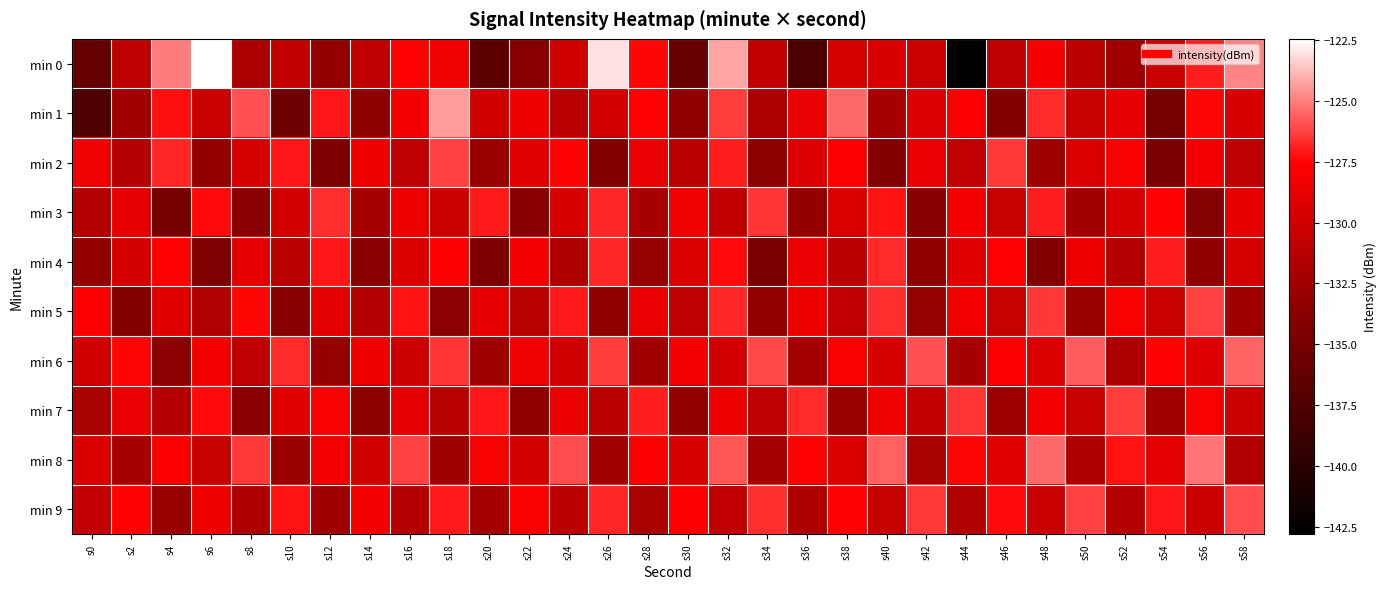

Reading left to right, what are all the values shown in this chart?

min 0: s0=-136.0	s2=-131.0	s4=-125.0	s6=-122.4	s8=-131.9	s10=-130.8	s12=-133.2	s14=-130.9	s16=-127.6	s18=-128.3	s20=-136.7	s22=-133.9	s24=-130.1	s26=-123.0	s28=-127.4	s30=-135.9	s32=-124.2	s34=-130.7	s36=-137.7	s38=-129.7	s40=-129.5	s42=-130.4	s44=-142.8	s46=-130.9	s48=-128.1	s50=-131.0	s52=-132.5	s54=-130.4	s56=-127.0	s58=-124.9
min 1: s0=-137.6	s2=-132.4	s4=-127.3	s6=-130.4	s8=-125.9	s10=-135.5	s12=-127.1	s14=-133.5	s16=-128.0	s18=-124.4	s20=-130.1	s22=-128.5	s24=-131.2	s26=-129.8	s28=-127.6	s30=-133.4	s32=-126.3	s34=-131.9	s36=-128.7	s38=-125.4	s40=-132.1	s42=-129.3	s44=-127.8	s46=-134.2	s48=-126.7	s50=-130.5	s52=-128.9	s54=-135.1	s56=-127.4	s58=-129.6
min 2: s0=-128.3	s2=-131.5	s4=-126.8	s6=-133.2	s8=-129.7	s10=-127.1	s12=-134.6	s14=-128.4	s16=-130.9	s18=-126.2	s20=-132.8	s22=-129.1	s24=-127.5	s26=-134.3	s28=-128.7	s30=-131.2	s32=-126.9	s34=-133.5	s36=-129.3	s38=-127.7	s40=-134.1	s42=-128.6	s44=-130.8	s46=-126.4	s48=-132.6	s50=-129.5	s52=-127.9	s54=-134.7	s56=-128.2	s58=-131.0
min 3: s0=-131.4	s2=-128.8	s4=-135.0	s6=-127.3	s8=-133.7	s10=-129.9	s12=-126.6	s14=-132.3	s16=-128.5	s18=-130.2	s20=-127.0	s22=-133.9	s24=-129.6	s26=-126.8	s28=-132.1	s30=-128.3	s32=-130.7	s34=-126.5	s36=-133.2	s38=-129.4	s40=-127.2	s42=-133.8	s44=-128.1	s46=-130.5	s48=-126.9	s50=-132.4	s52=-129.7	s54=-127.5	s56=-134.0	s58=-128.8
min 4: s0=-133.1	s2=-129.8	s4=-127.6	s6=-134.4	s8=-128.9	s10=-131.3	s12=-127.1	s14=-133.7	s16=-129.4	s18=-127.8	s20=-134.5	s22=-128.2	s24=-131.7	s26=-126.8	s28=-133.0	s30=-129.5	s32=-127.3	s34=-134.8	s36=-128.6	s38=-131.1	s40=-126.7	s42=-133.4	s44=-129.2	s46=-127.6	s48=-134.2	s50=-128.5	s52=-131.4	s54=-126.9	s56=-133.3	s58=-129.7
min 5: s0=-127.8	s2=-134.1	s4=-129.2	s6=-131.6	s8=-127.4	s10=-133.8	s12=-129.0	s14=-131.4	s16=-127.2	s18=-133.6	s20=-128.8	s22=-131.2	s24=-127.0	s26=-133.4	s28=-128.6	s30=-131.0	s32=-126.8	s34=-133.2	s36=-128.4	s38=-130.8	s40=-126.6	s42=-133.0	s44=-128.2	s46=-130.6	s48=-126.4	s50=-132.8	s52=-128.0	s54=-130.4	s56=-126.2	s58=-132.6
min 6: s0=-130.0	s2=-127.4	s4=-133.6	s6=-128.2	s8=-130.9	s10=-126.7	s12=-133.1	s14=-128.5	s16=-130.3	s18=-126.5	s20=-132.7	s22=-128.3	s24=-130.1	s26=-126.3	s28=-132.5	s30=-128.1	s32=-129.9	s34=-126.1	s36=-132.3	s38=-127.9	s40=-129.7	s42=-125.9	s44=-132.1	s46=-127.7	s48=-129.5	s50=-125.7	s52=-131.9	s54=-127.5	s56=-129.3	s58=-125.5
min 7: s0=-132.0	s2=-128.7	s4=-131.5	s6=-127.3	s8=-133.7	s10=-129.1	s12=-127.9	s14=-133.5	s16=-128.9	s18=-131.3	s20=-127.1	s22=-133.3	s24=-128.7	s26=-131.1	s28=-126.9	s30=-133.1	s32=-128.5	s34=-130.9	s36=-126.7	s38=-132.9	s40=-128.3	s42=-130.7	s44=-126.5	s46=-132.7	s48=-128.1	s50=-130.5	s52=-126.3	s54=-132.5	s56=-127.9	s58=-130.3
min 8: s0=-129.5	s2=-132.2	s4=-127.8	s6=-130.6	s8=-126.4	s10=-132.8	s12=-128.2	s14=-130.0	s16=-126.2	s18=-132.6	s20=-128.0	s22=-129.8	s24=-126.0	s26=-132.4	s28=-127.8	s30=-129.6	s32=-125.8	s34=-132.2	s36=-127.6	s38=-129.4	s40=-125.6	s42=-132.0	s44=-127.4	s46=-129.2	s48=-125.4	s50=-131.8	s52=-127.2	s54=-129.0	s56=-125.2	s58=-131.6
min 9: s0=-130.8	s2=-127.5	s4=-132.9	s6=-128.4	s8=-131.7	s10=-127.2	s12=-132.6	s14=-128.1	s16=-131.4	s18=-127.0	s20=-132.3	s22=-127.9	s24=-131.1	s26=-126.8	s28=-132.0	s30=-127.7	s32=-130.8	s34=-126.6	s36=-131.8	s38=-127.5	s40=-130.6	s42=-126.4	s44=-131.6	s46=-127.3	s48=-130.4	s50=-126.2	s52=-131.4	s54=-127.1	s56=-130.2	s58=-126.0